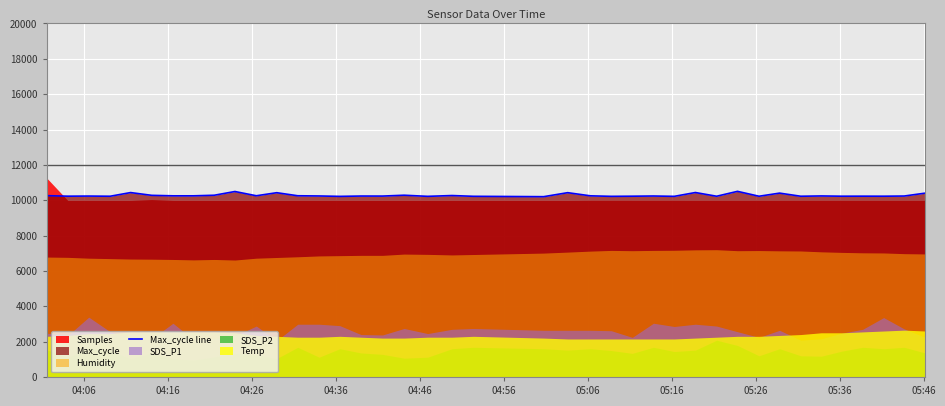

What is the maximum value for Max_cycle line?

10501.0